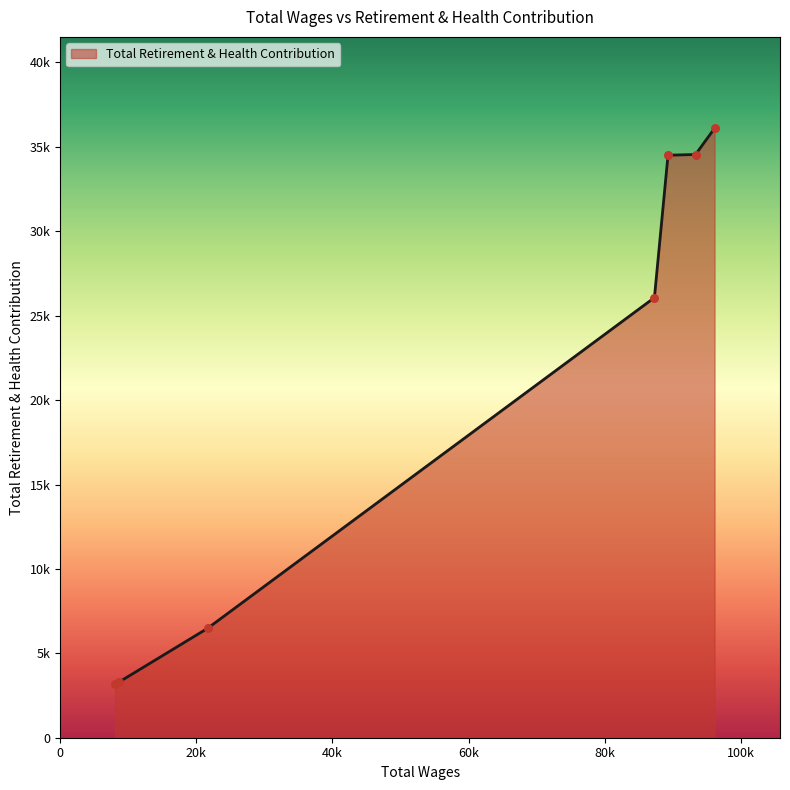

Is this an area chart (filled region under the line)?

Yes